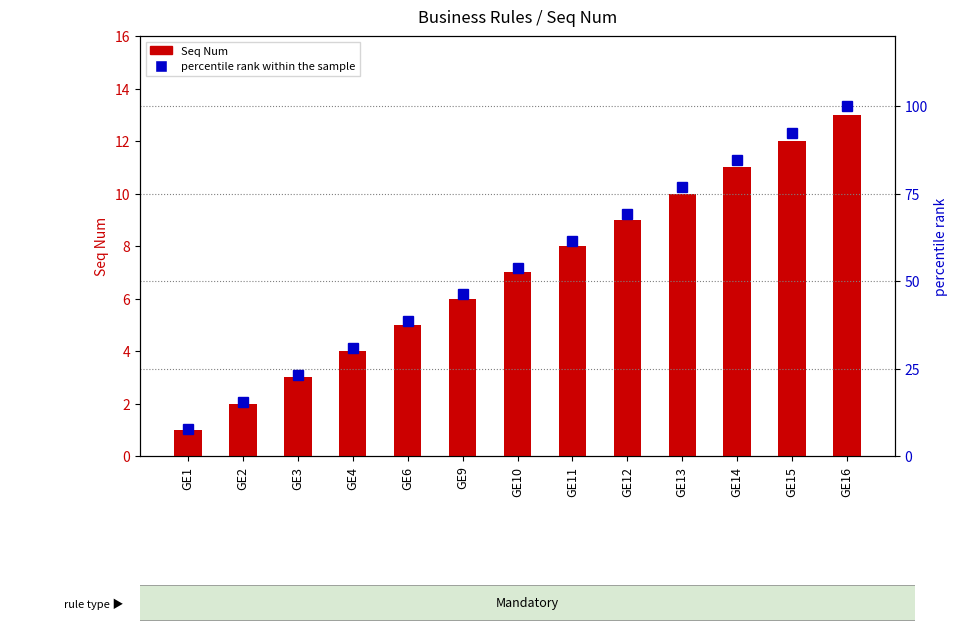

True or false: percentile rank within the sample has a value of 107.6 at GE11.

False